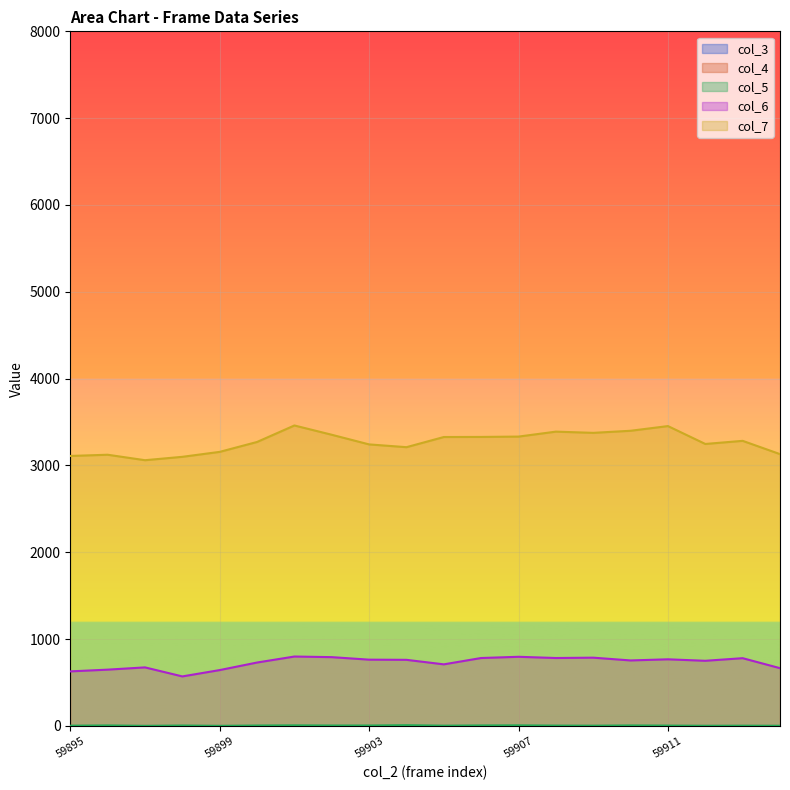

How many lines are shown in the chart?

5